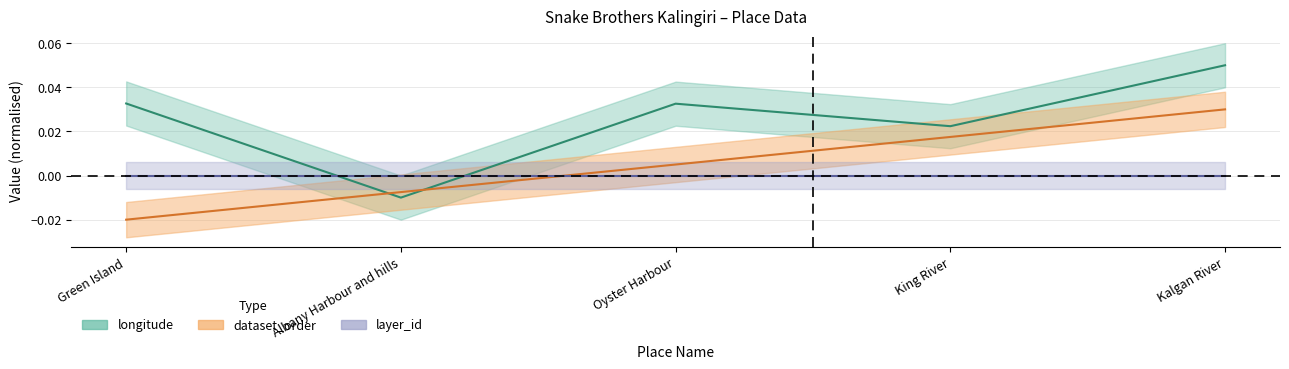

True or false: dataset_order has more than 1 interior local peaks.

False